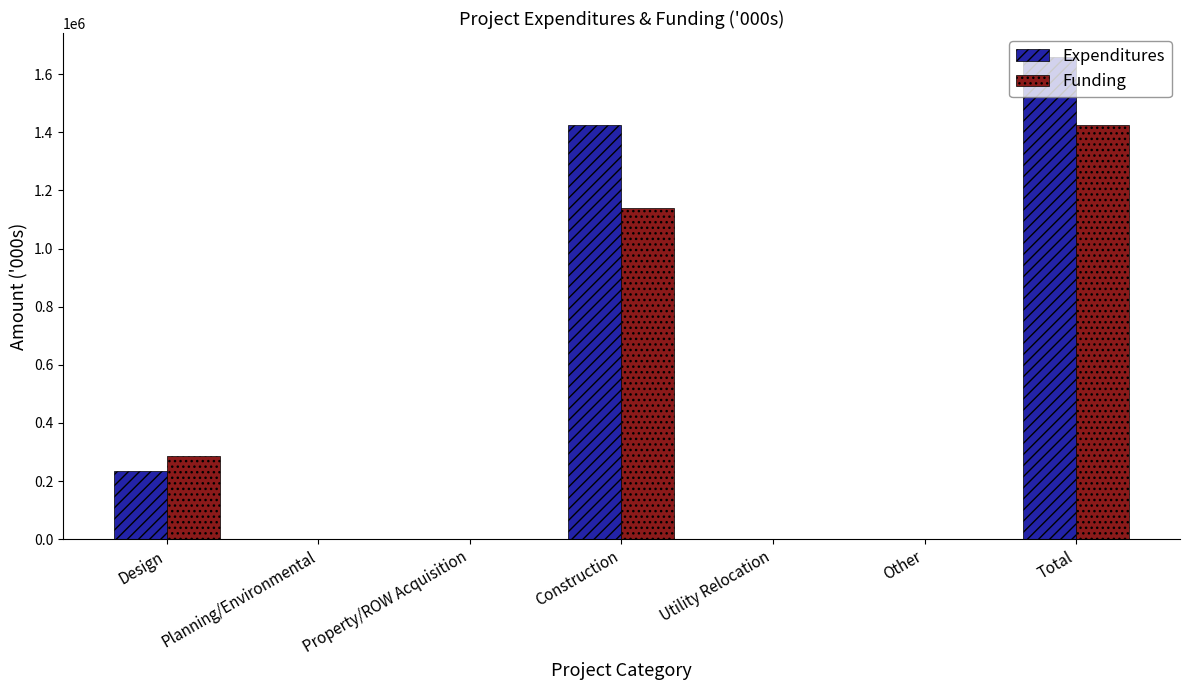

What is the sum of all Expenditures values?

3317940